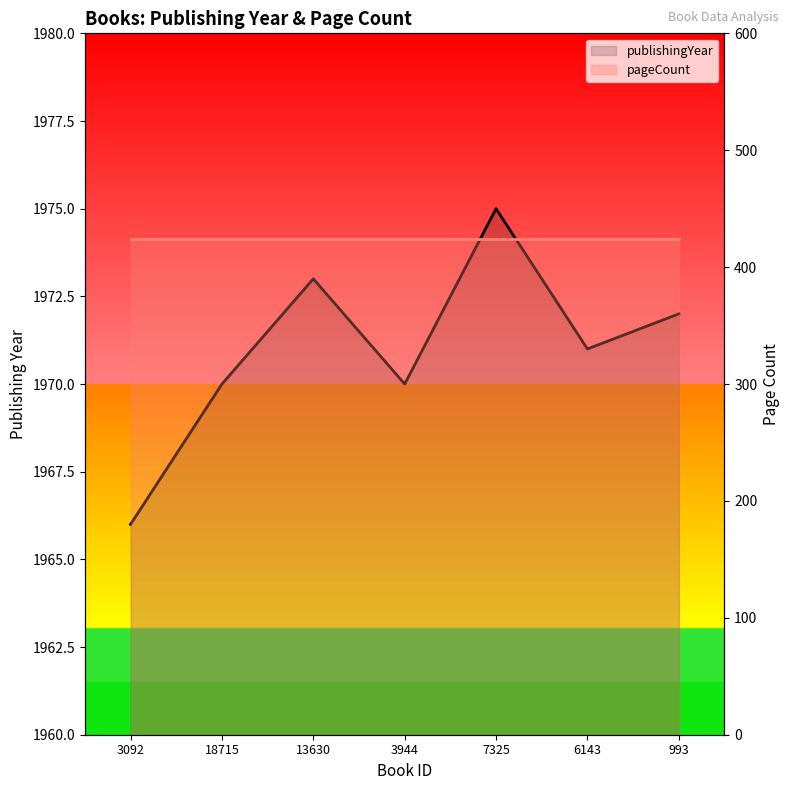

Reading left to right, extract all data points from this chart.

publishingYear: 1966	1970	1973	1970	1975	1971	1972
pageCount: 424	424	424	424	424	424	424